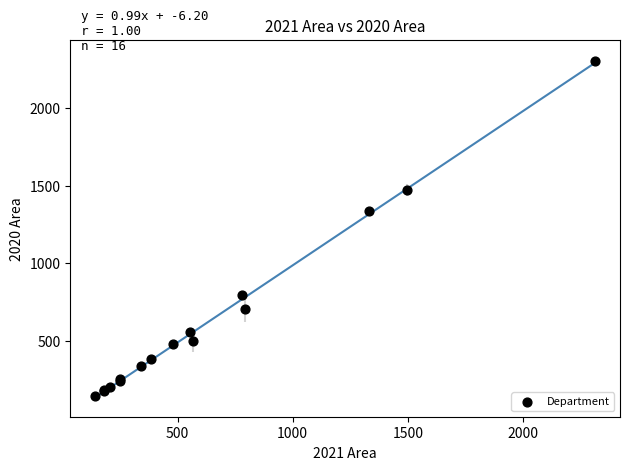

What Y value in the scatter plot is closest to 1224?

1334